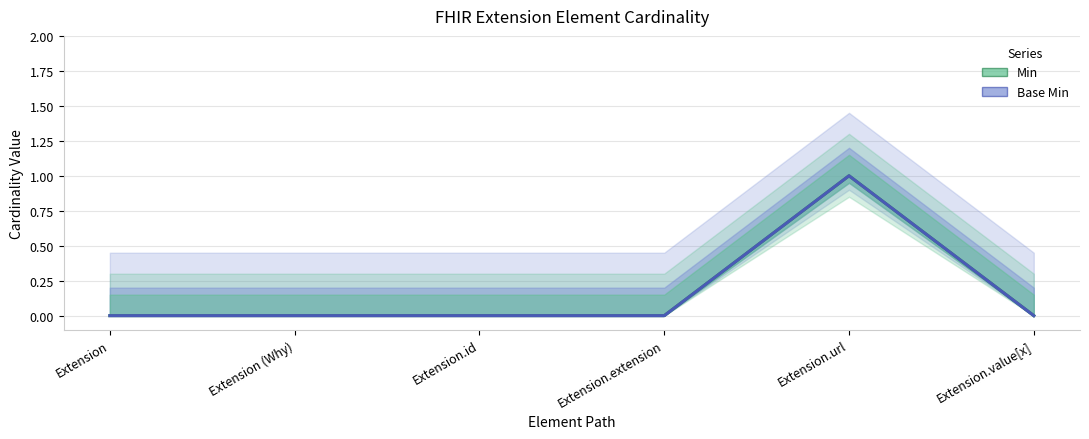

At which category does Base Min reach its first local peak?

Extension.url